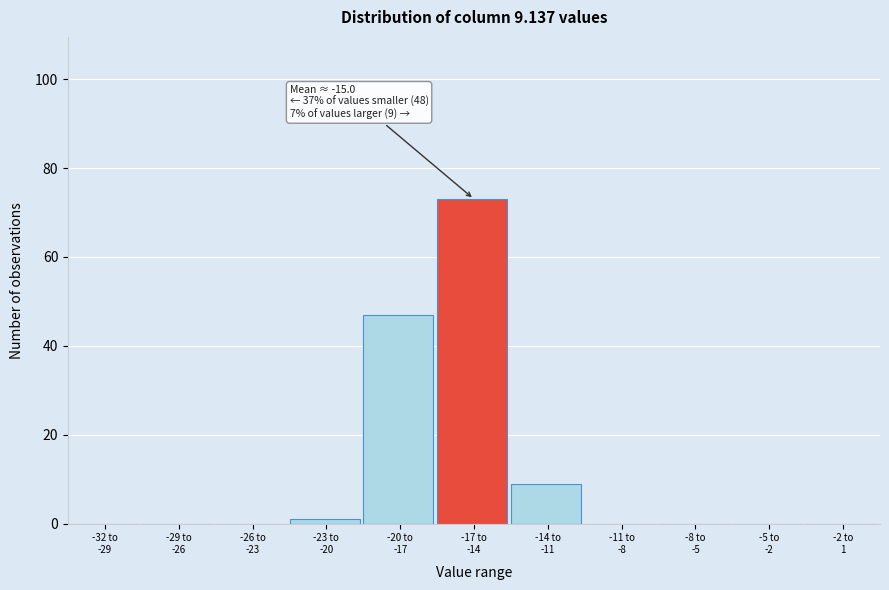

What is the greatest value displayed?

73